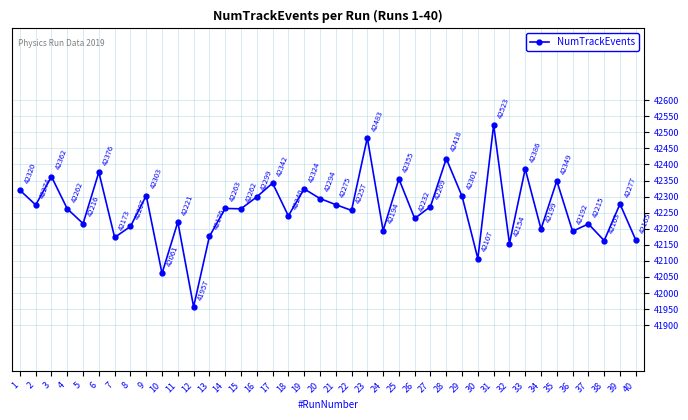

Does the chart have visible grid lines?

Yes